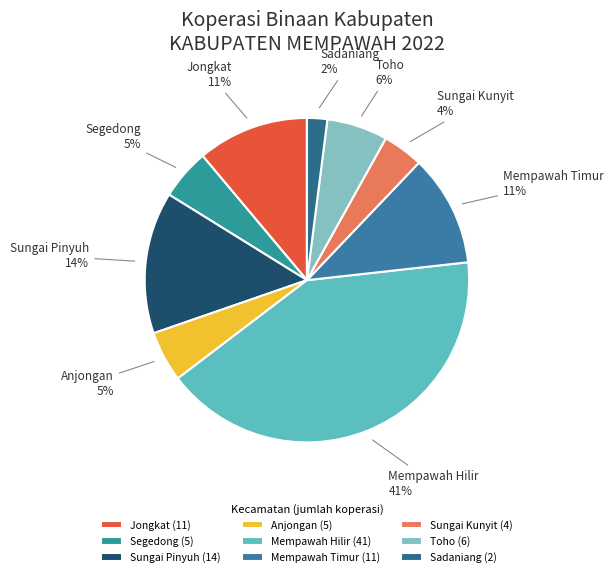

To the nearest percent, what is the average slice percentage?

11%